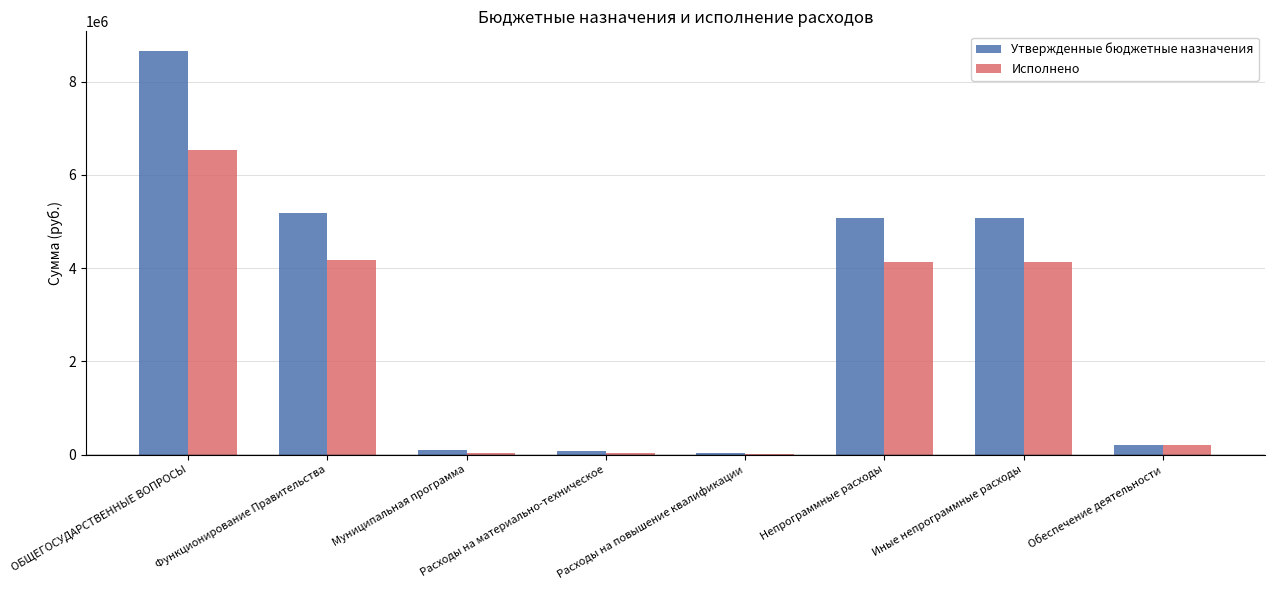

True or false: Утвержденные бюджетные назначения has a value of 8645800.0 at ОБЩЕГОСУДАРСТВЕННЫЕ ВОПРОСЫ.

True